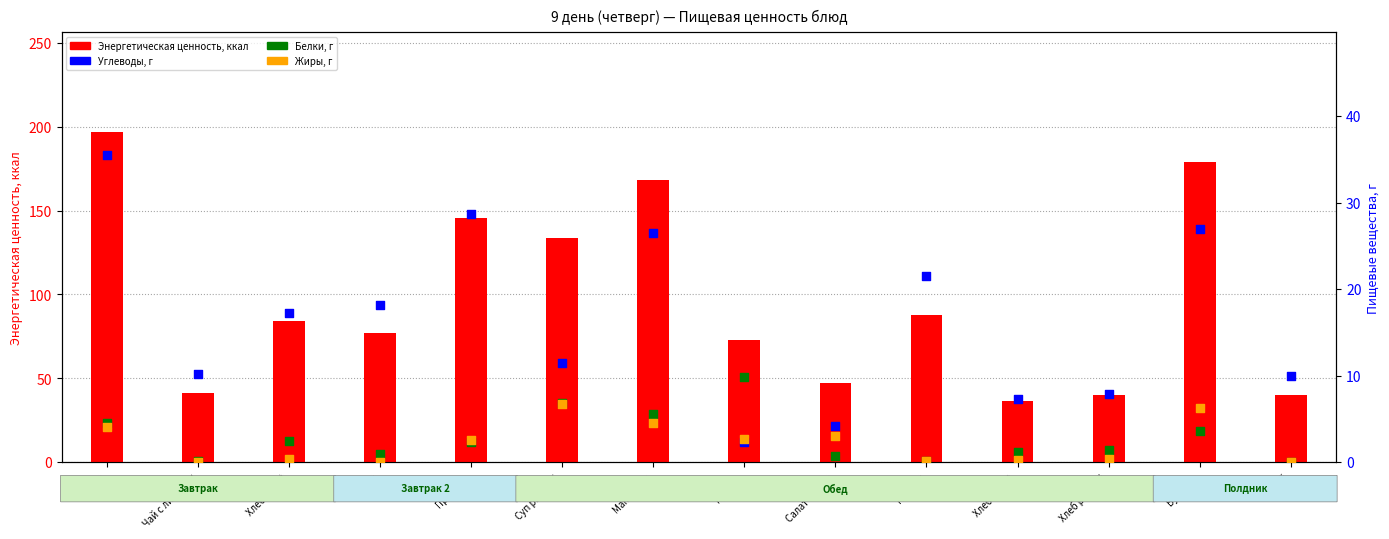

Which series has the largest Y range (max minus min)?

Энергетическая ценность, ккал